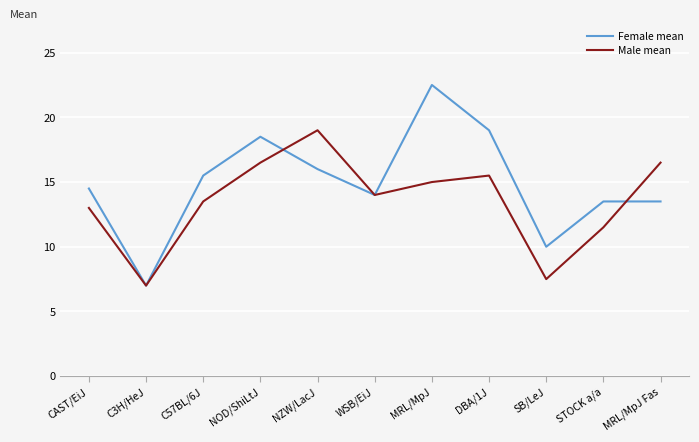

What is the total value across all series at MRL/MpJ Fas?

30.0